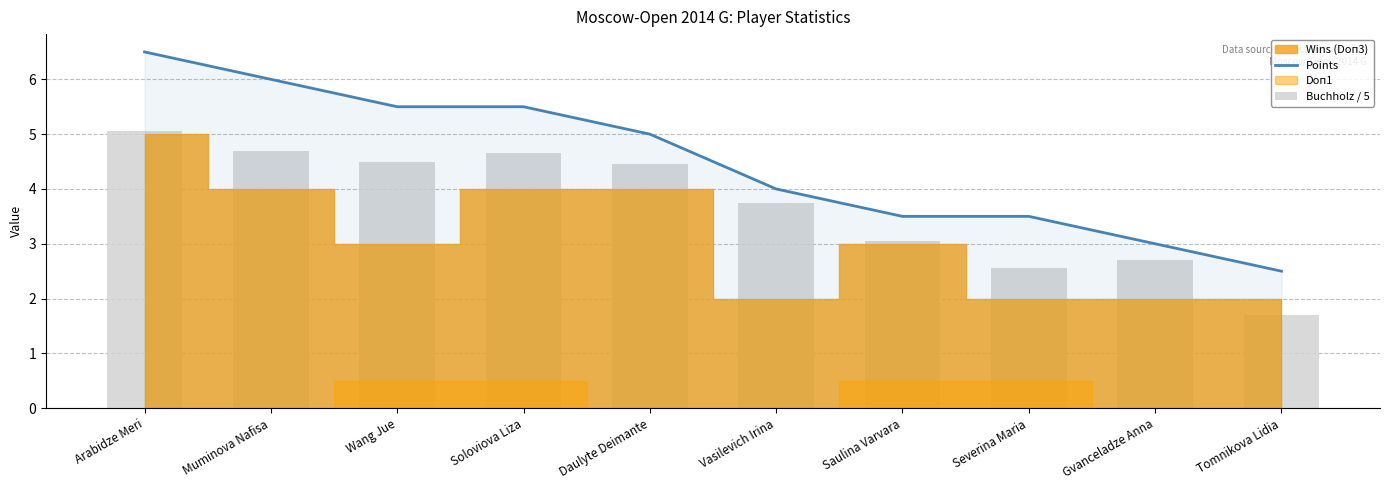

What is the approximate value of Buchholz / 5 at Gvanceladze Anna?

2.7